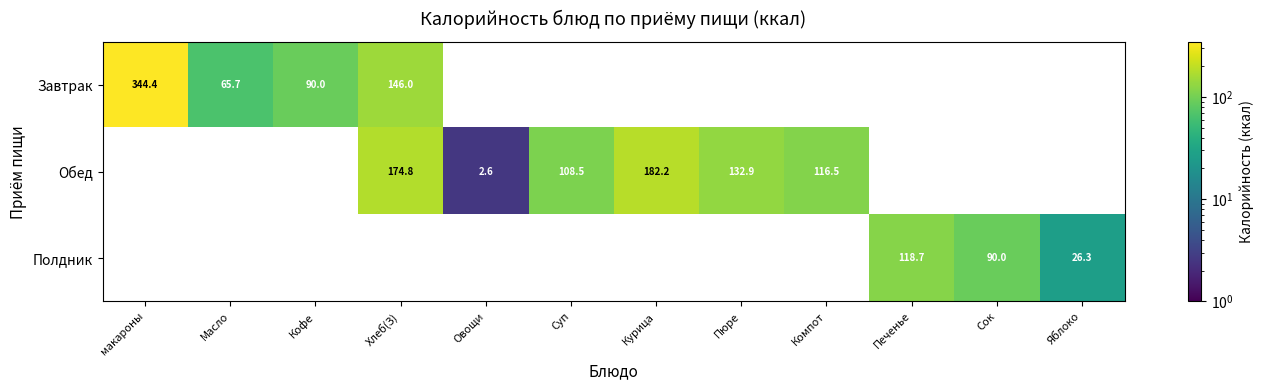

At how many categories does at least one series exceed 70?

9